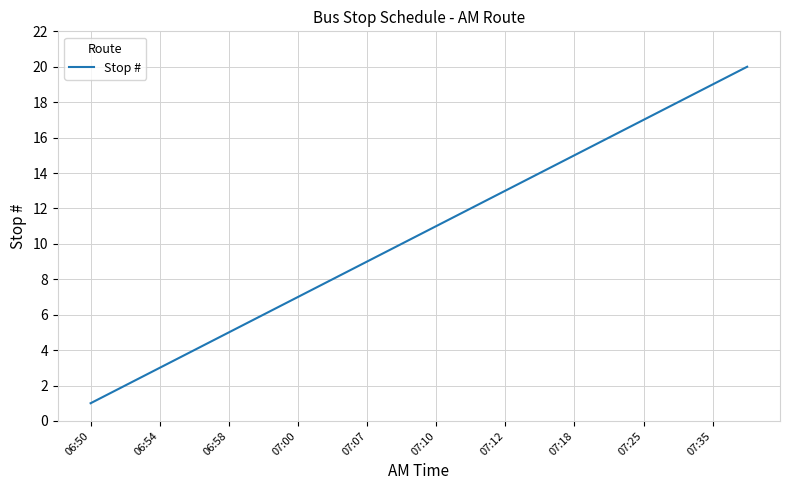

What is the greatest value displayed?

20